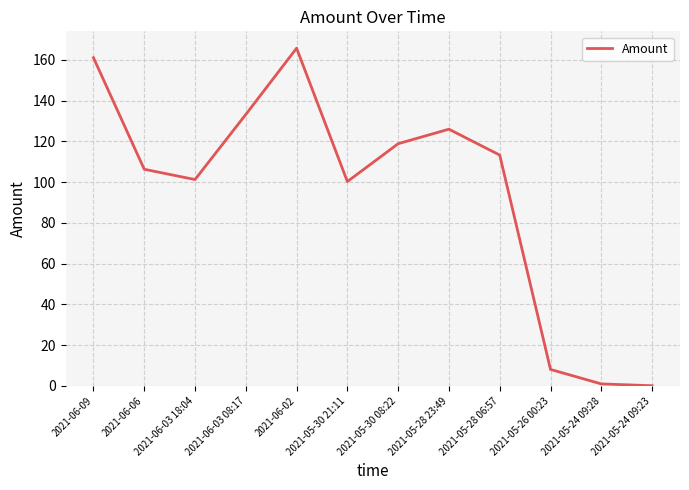

What is the difference between the values at 2021-05-26 00:23 and 2021-05-30 08:22?

110.8